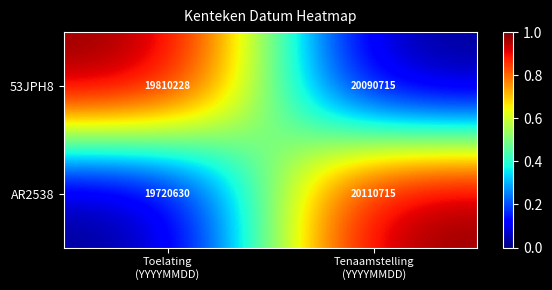

Rank the series by their maximum value, from highest to lowest.

AR2538, 53JPH8